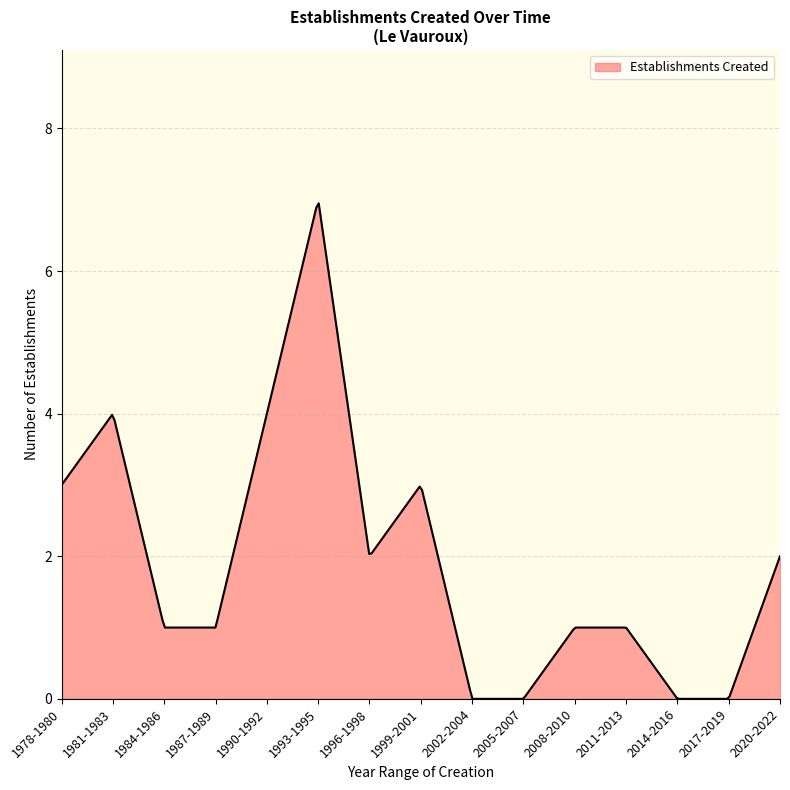

What is the difference between the maximum and minimum values?

6.9